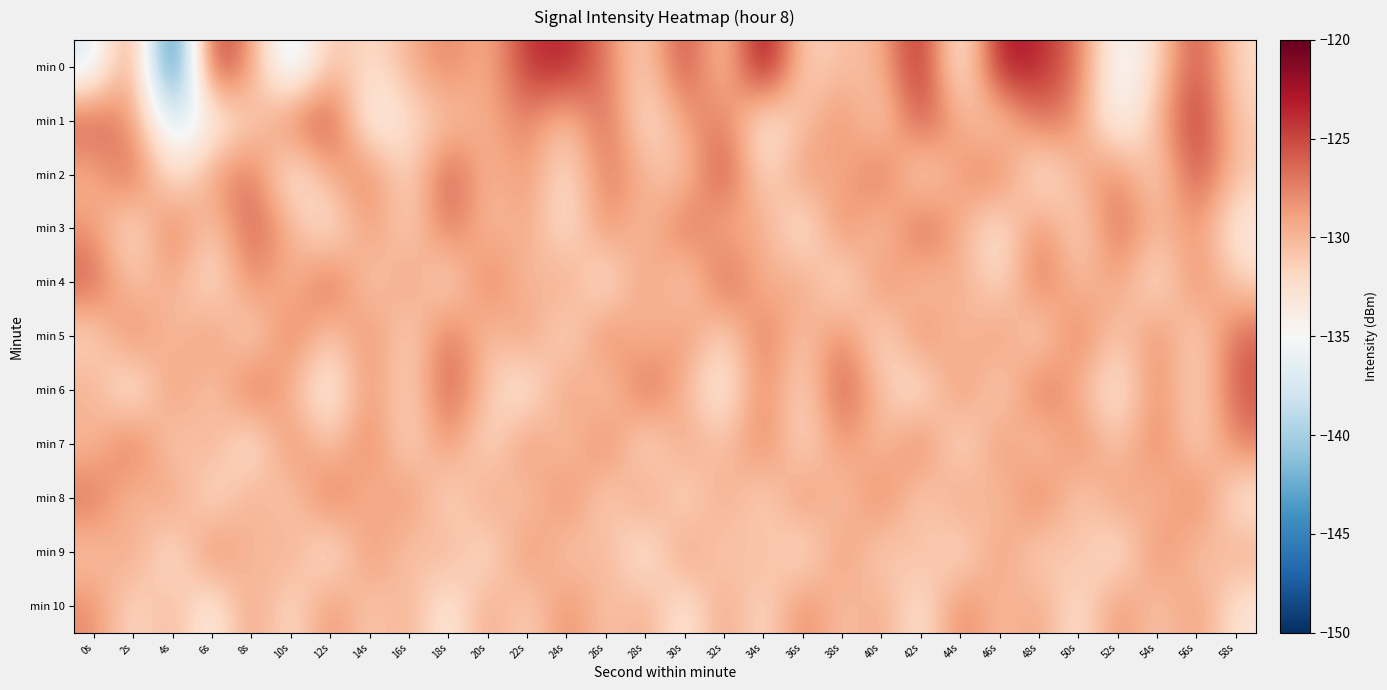

Which series has the largest total across all categories?

min 2